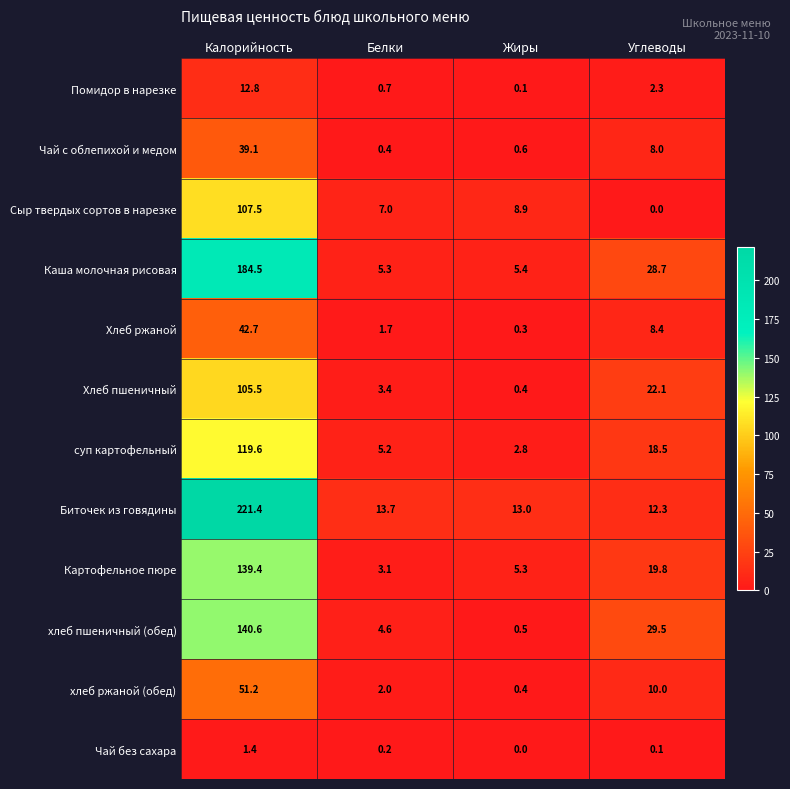

What is the sum of the Хлеб ржаной values at Углеводы and Белки?

10.1